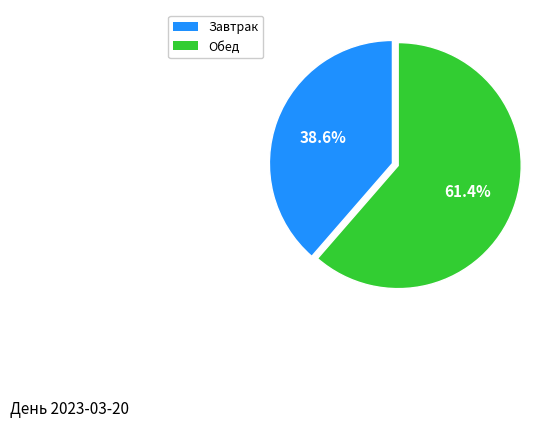

Does any single category account for the majority?

Yes